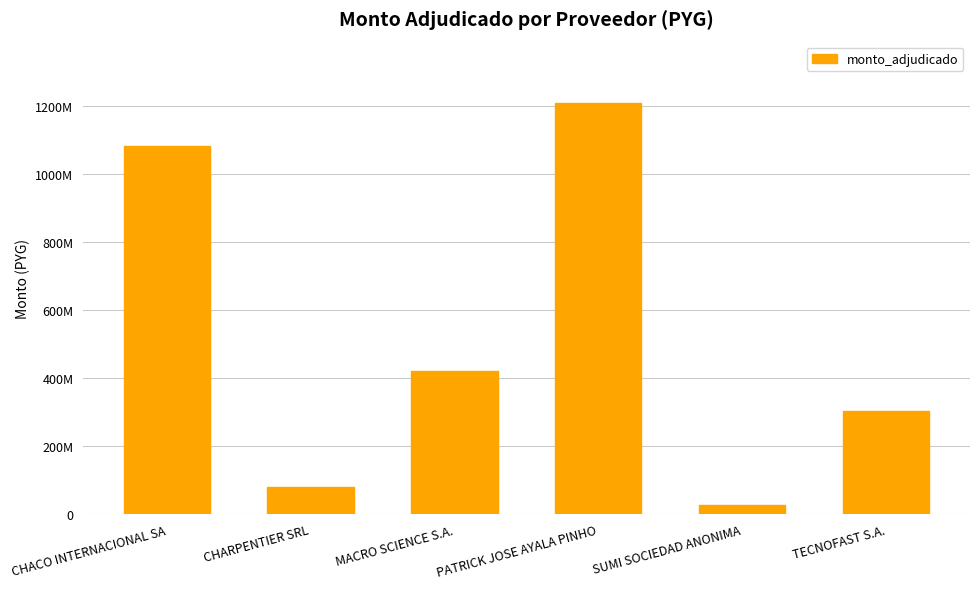

What position from the right is MACRO SCIENCE S.A.?

4